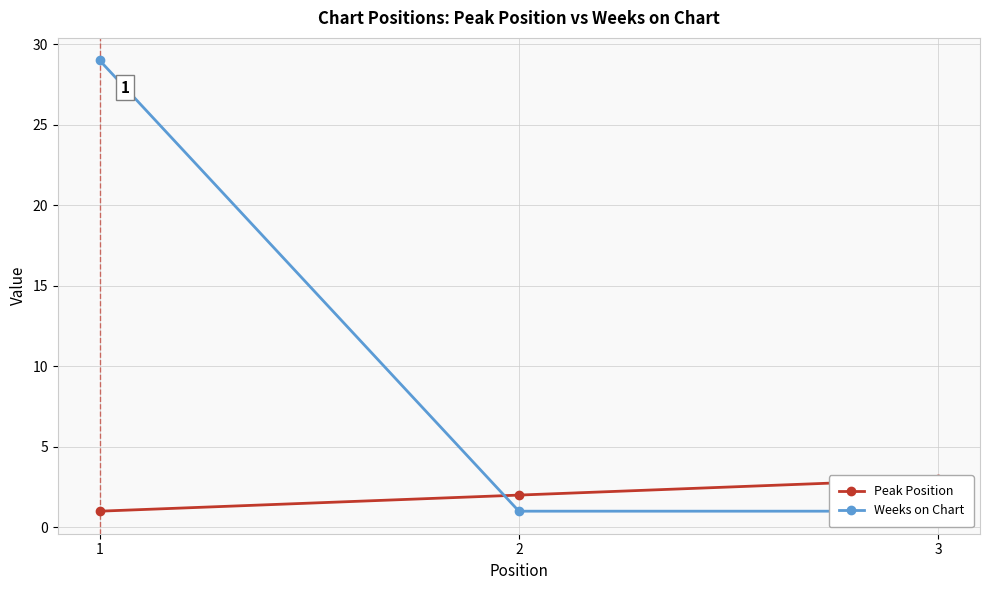

Which category has the lowest value across all series?

1